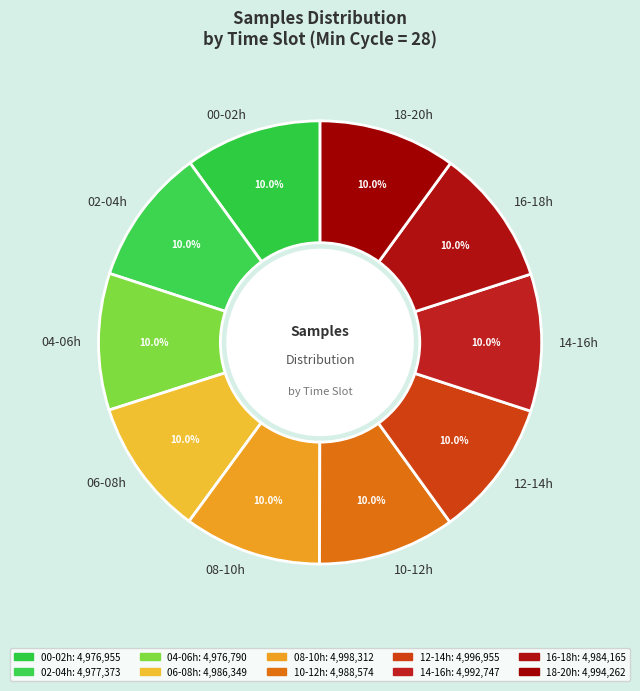

Count the number of slices in the pie.

10